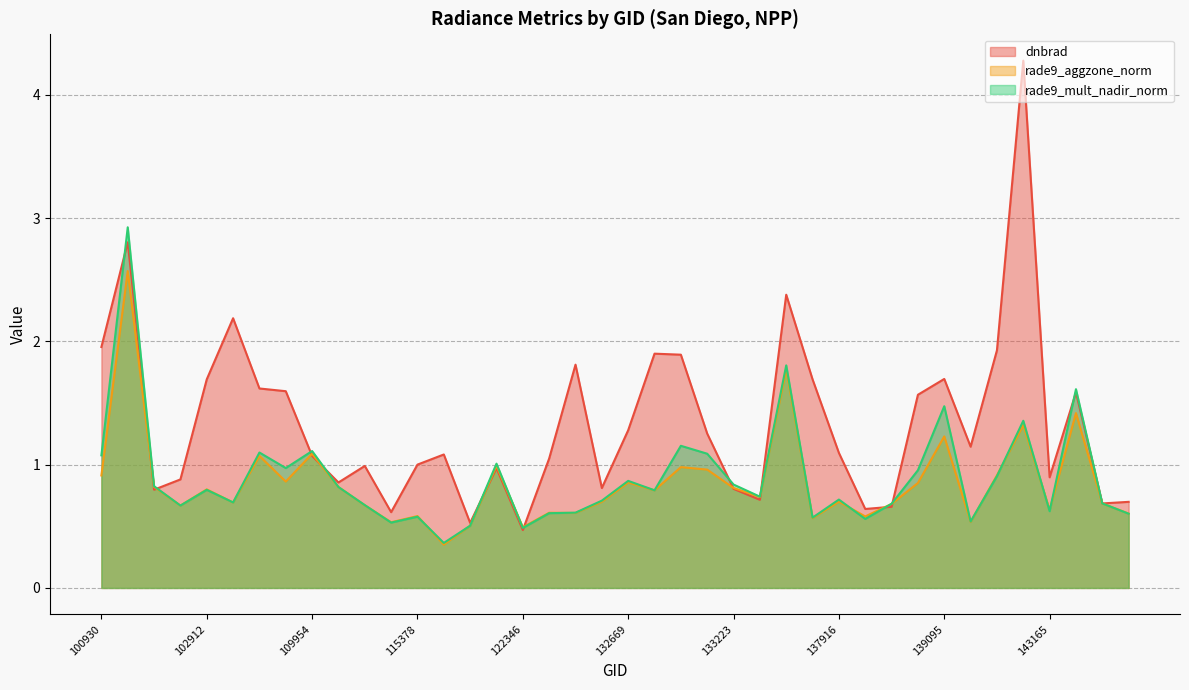

Which series has the widest spread of values?

dnbrad